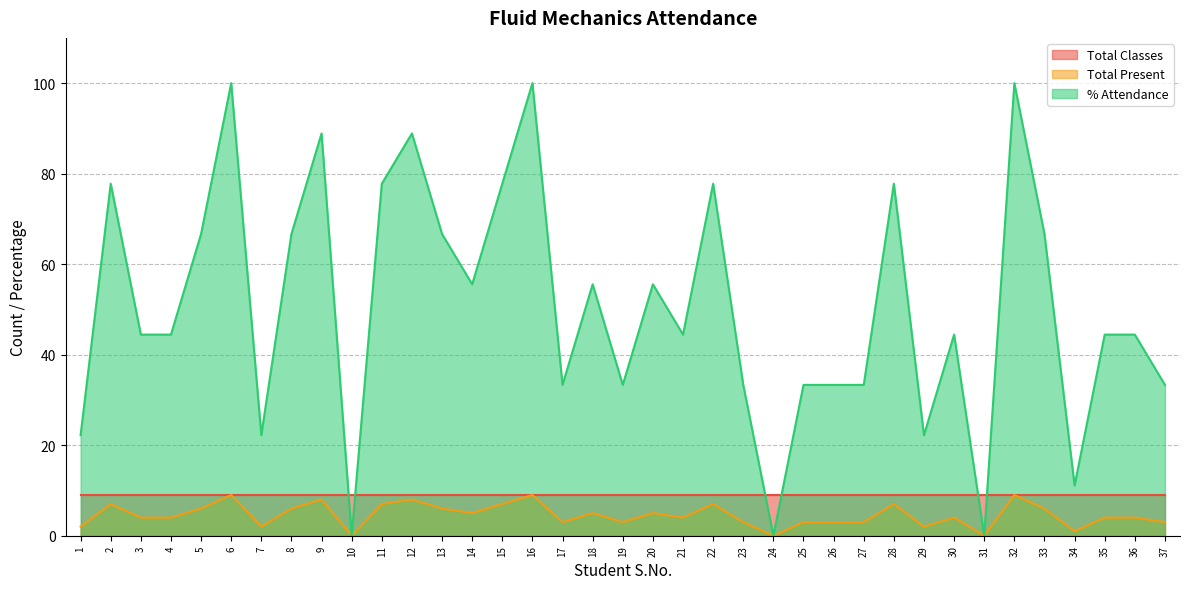

How many values in the Total Present series exceed 4?

17